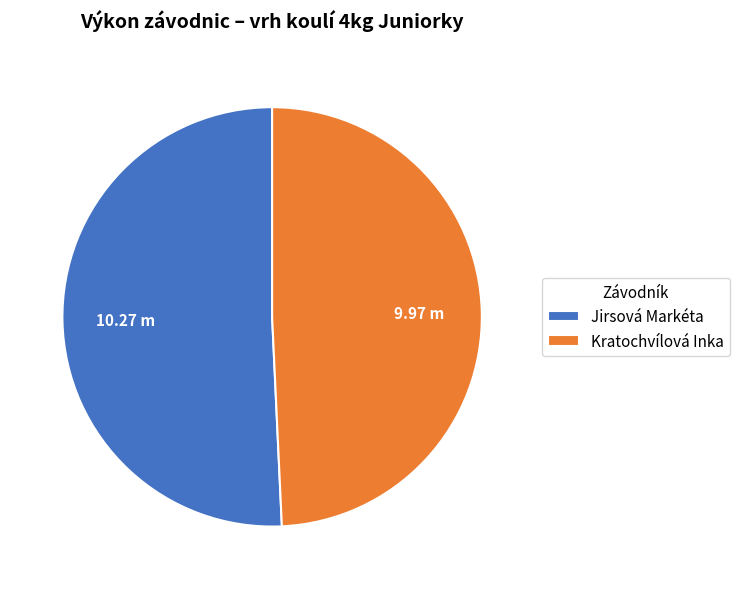

Is the sum of Jirsová Markéta and Kratochvílová Inka greater than half?

Yes